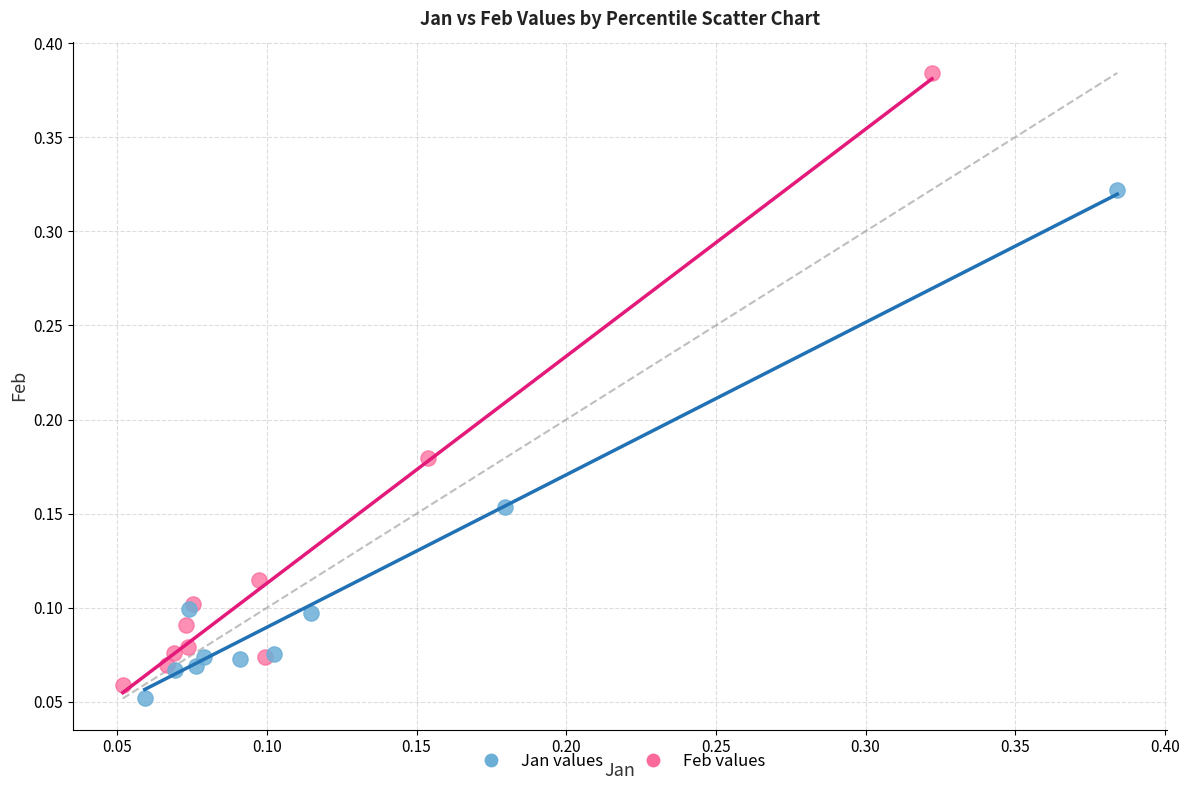

Which series reaches the maximum Y coordinate?

Feb values